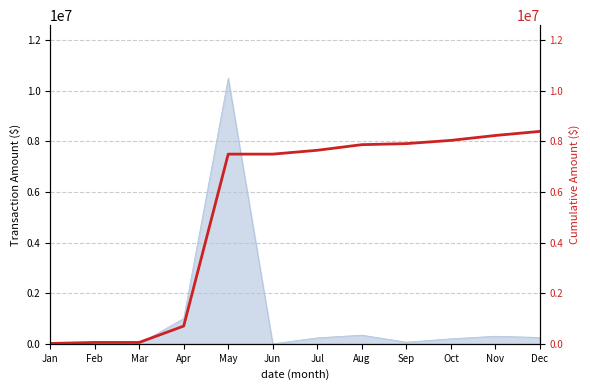

Where does the data first go above 7644089?

Jul